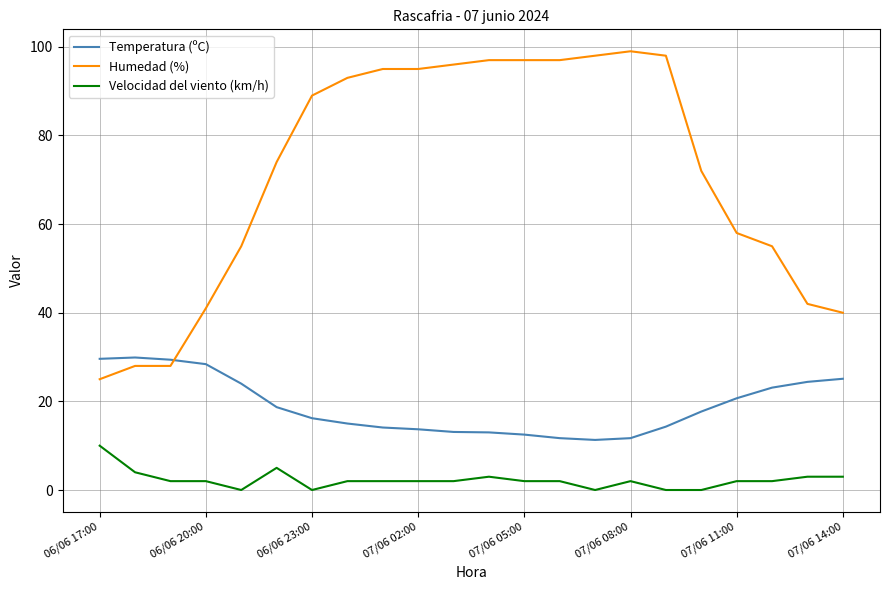

What is the greatest value displayed?

99.0